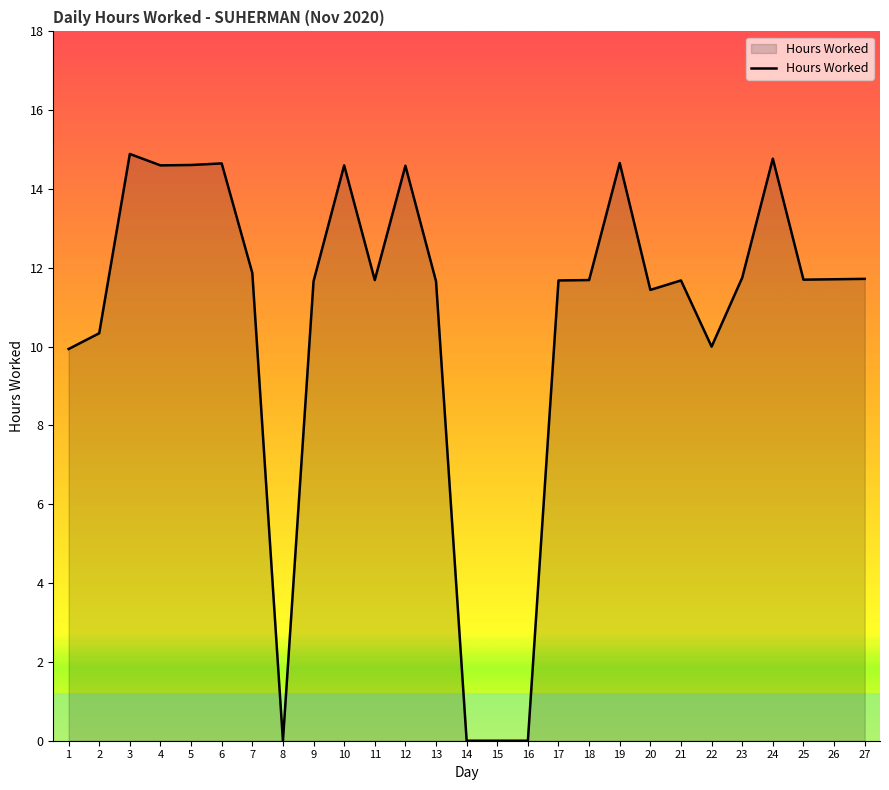

At which category does the data reach its first local peak?

3